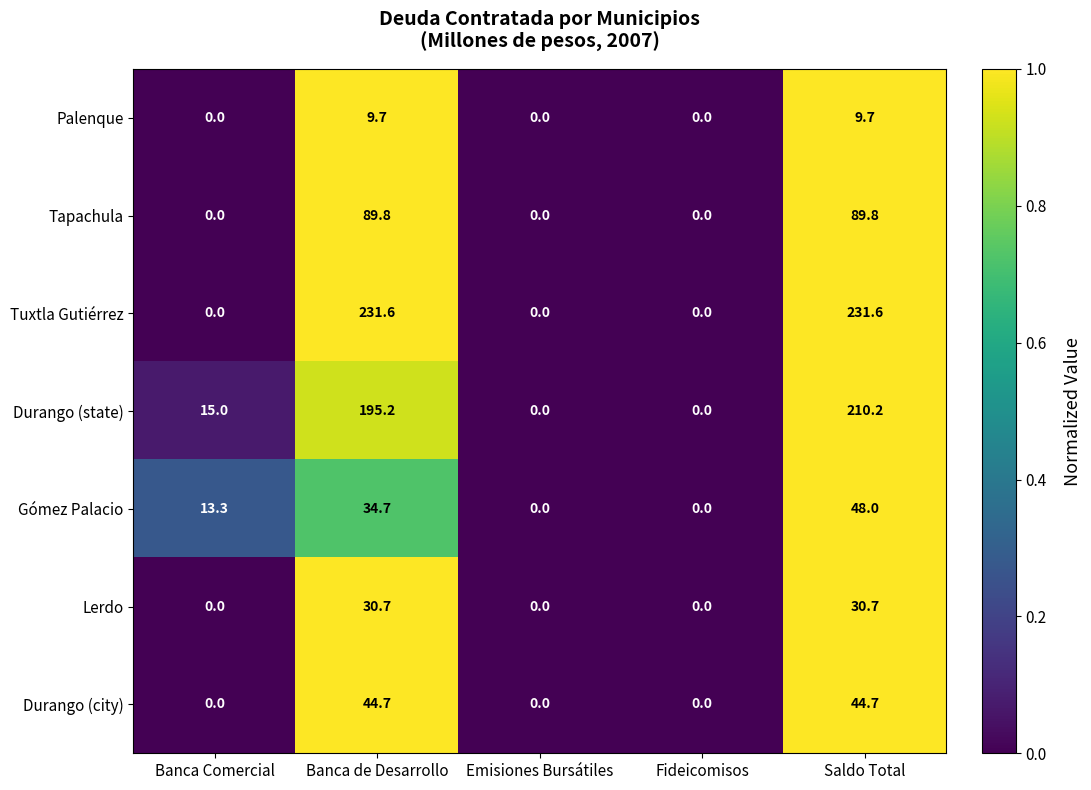

Rank the series by their maximum value, from lowest to highest.

Palenque, Lerdo, Durango (city), Gómez Palacio, Tapachula, Durango (state), Tuxtla Gutiérrez